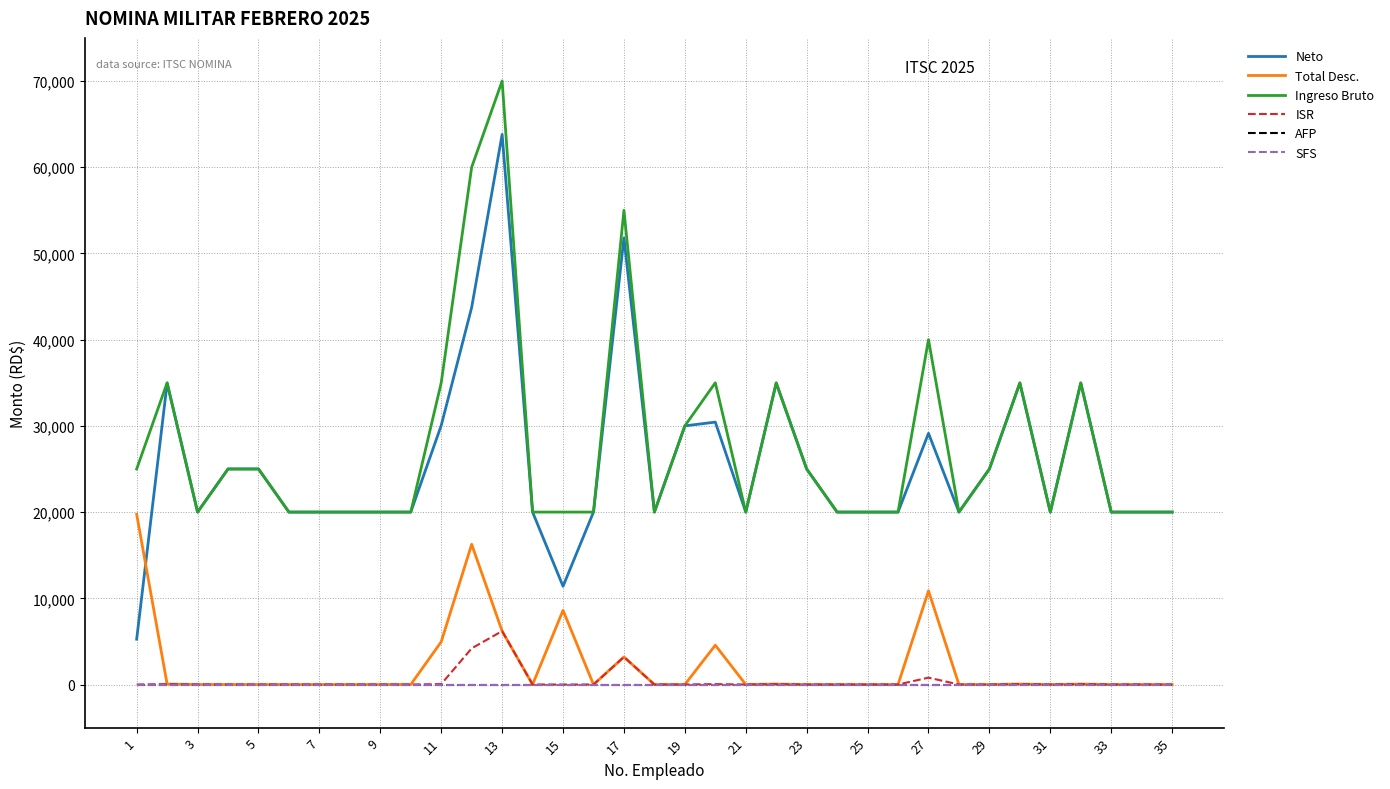

Does the chart have visible grid lines?

Yes